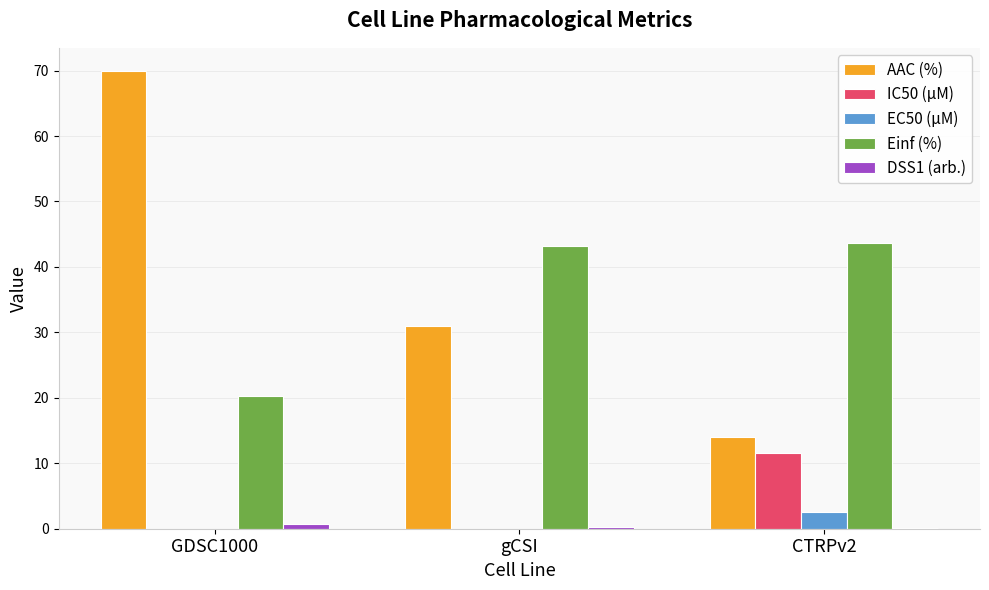

At which category is the sum across all series the highest?

GDSC1000